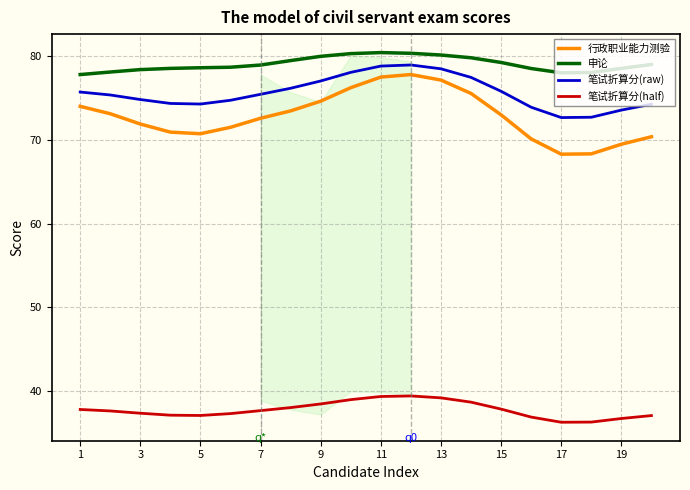

Does the chart display data point markers on the line(s)?

No